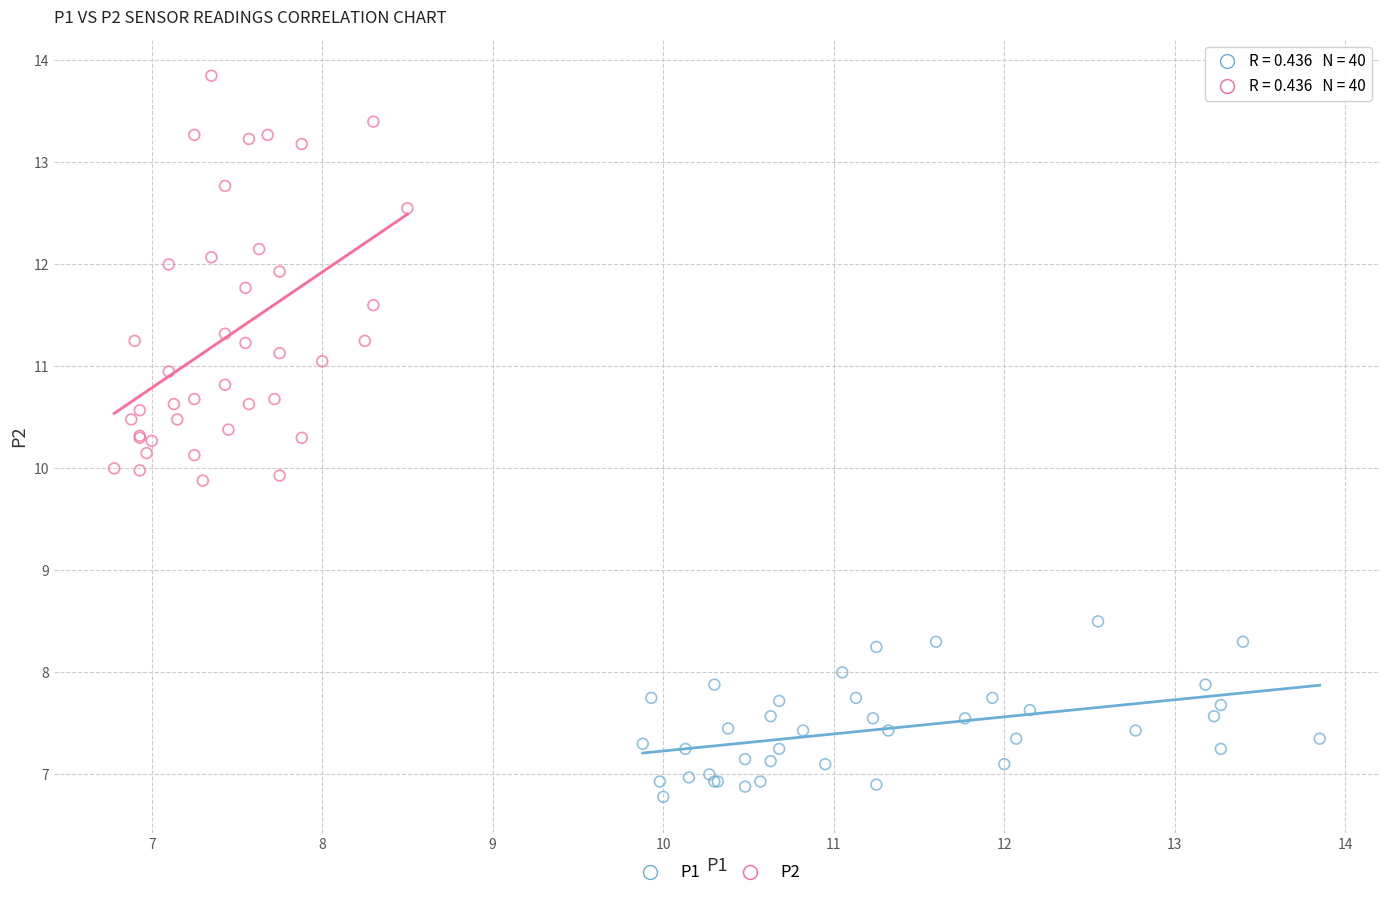

Which series reaches the minimum Y coordinate?

P1